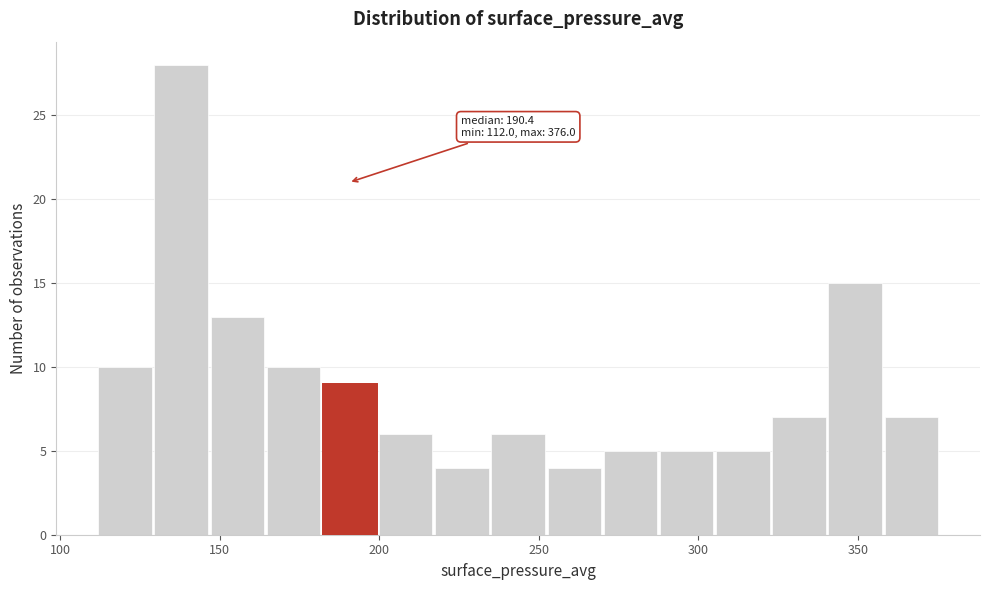

Around what value on the x-axis is the tallest bar? Give the approximate position of its centre, as read against the axis.

140